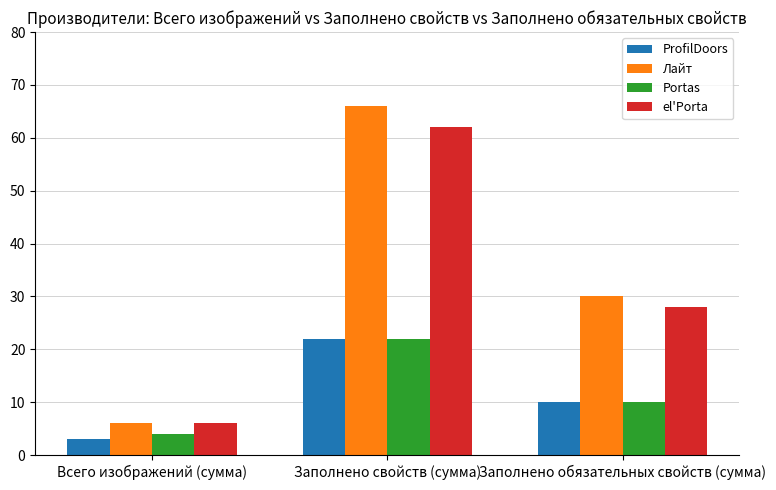

What is the spread (max minus min) of values at Заполнено обязательных свойств (сумма)?

20